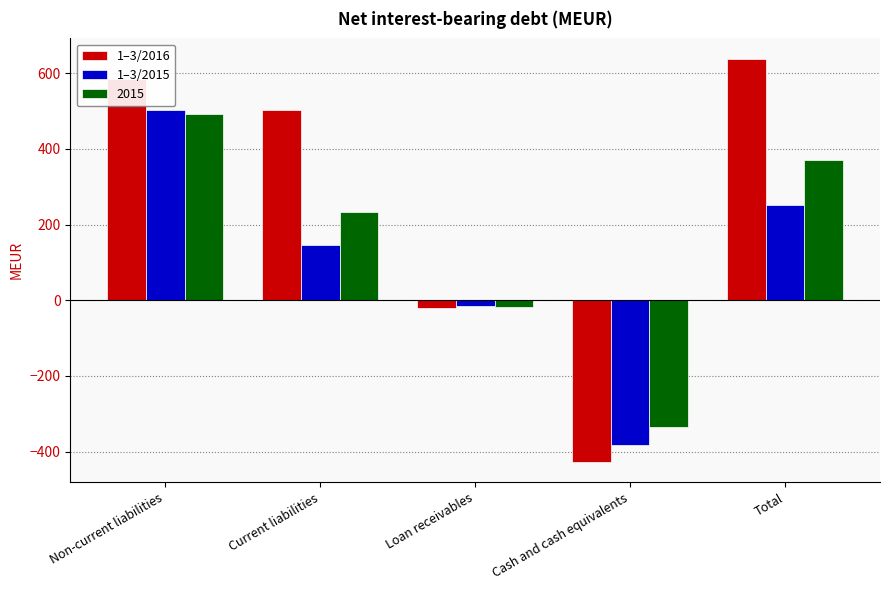

Rank the categories by 2015 value from highest to lowest.

Non-current liabilities, Total, Current liabilities, Loan receivables, Cash and cash equivalents